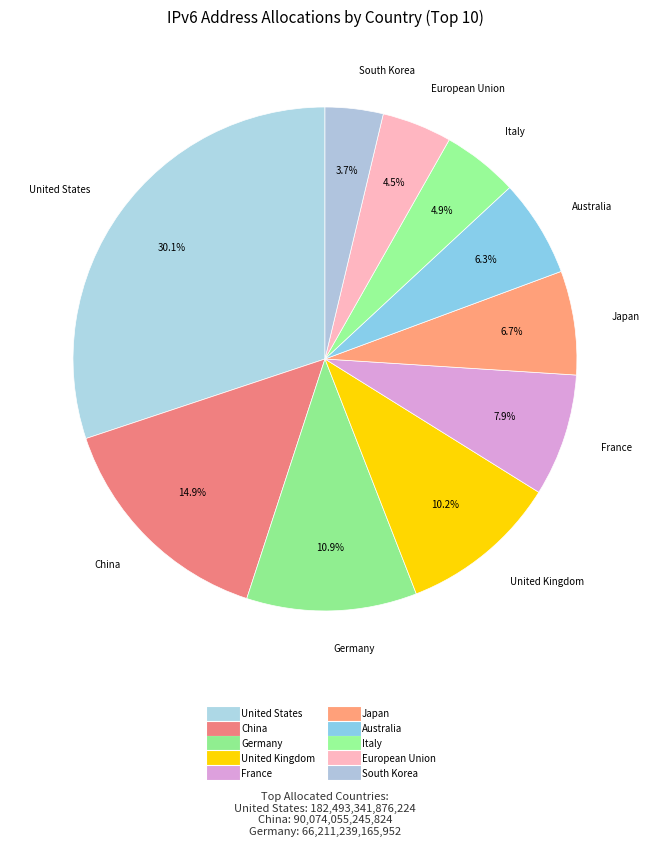

Combined, do Australia and France account for over 50%?

No